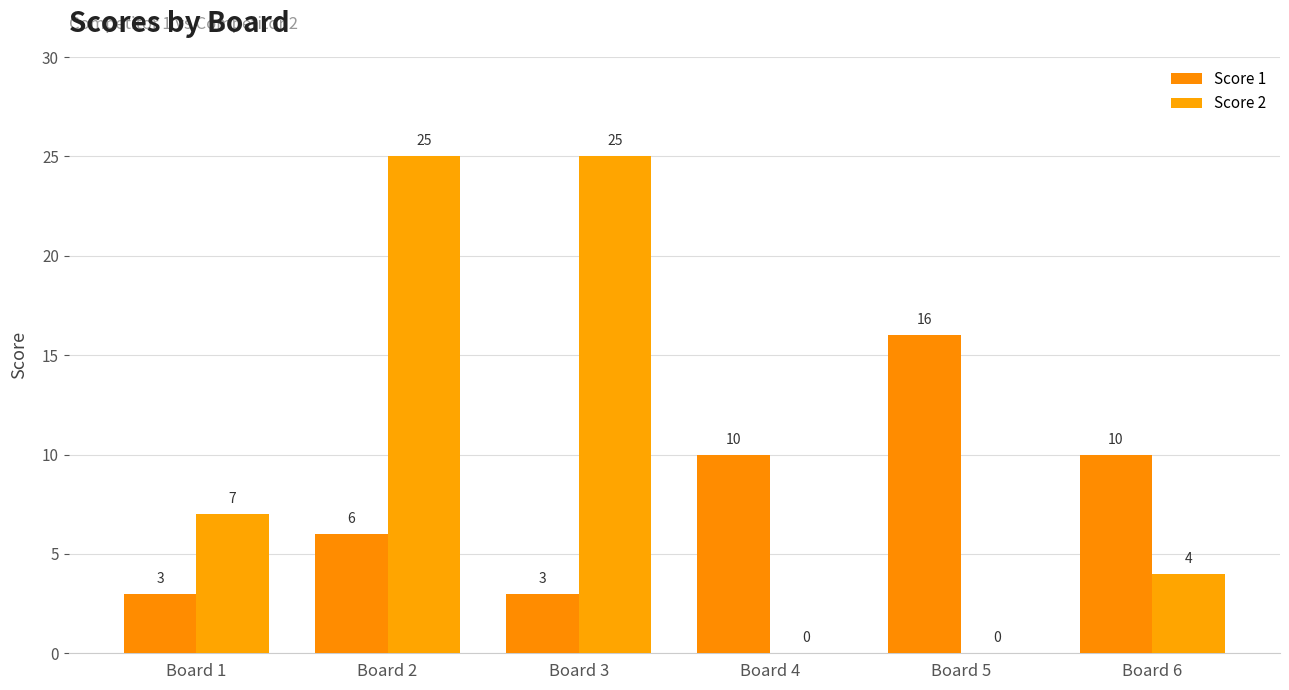

Which series has the largest range (max minus min)?

Score 2